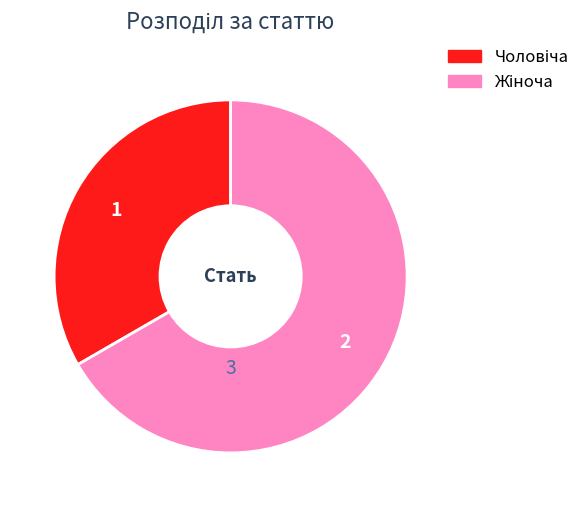

Does any single category account for the majority?

Yes